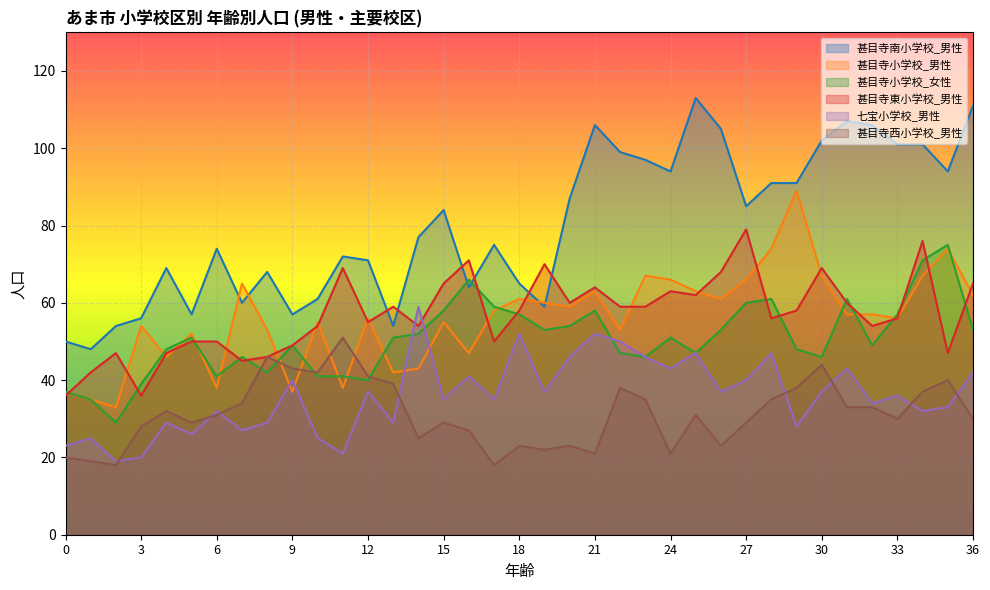

What is the value of the 甚目寺南小学校_男性 point at the 27th from the left?

105